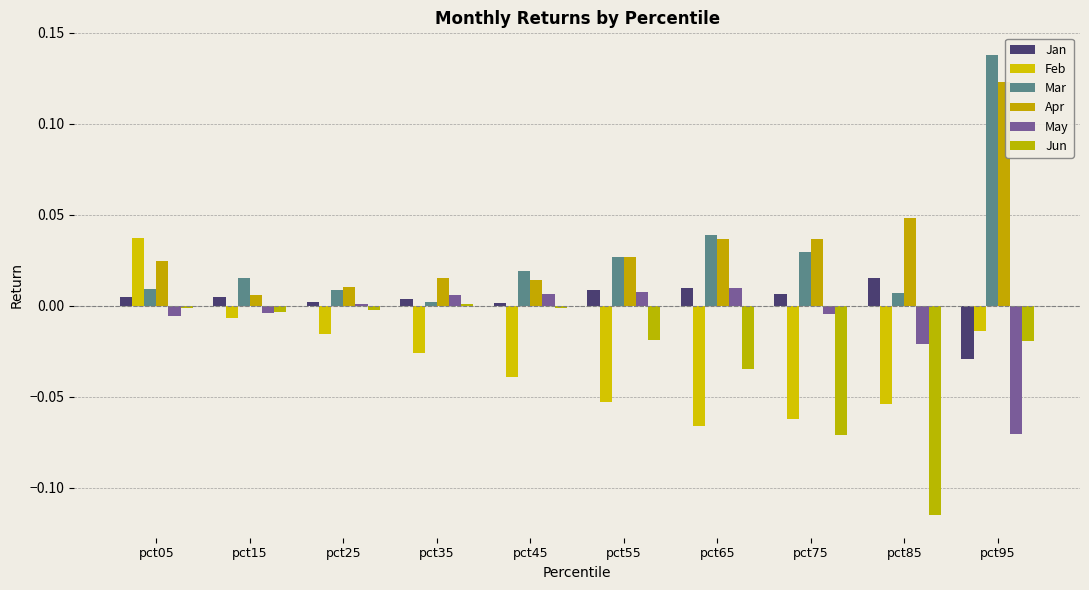

What is the difference between the Jun values at pct85 and pct35?

0.1